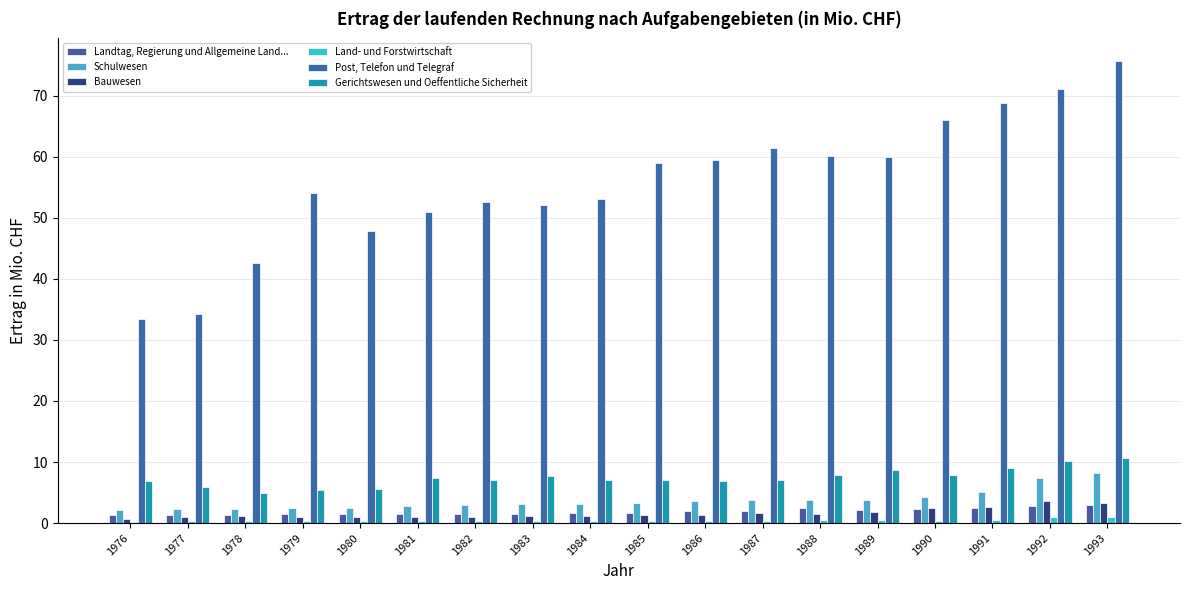

What is the value of the Schulwesen bar at the 1st from the left?

2.1